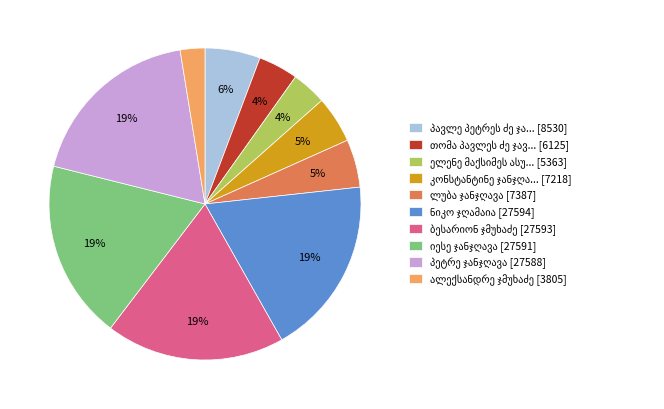

To the nearest percent, what is the difference between the largest and smallest slice percentages?

16%